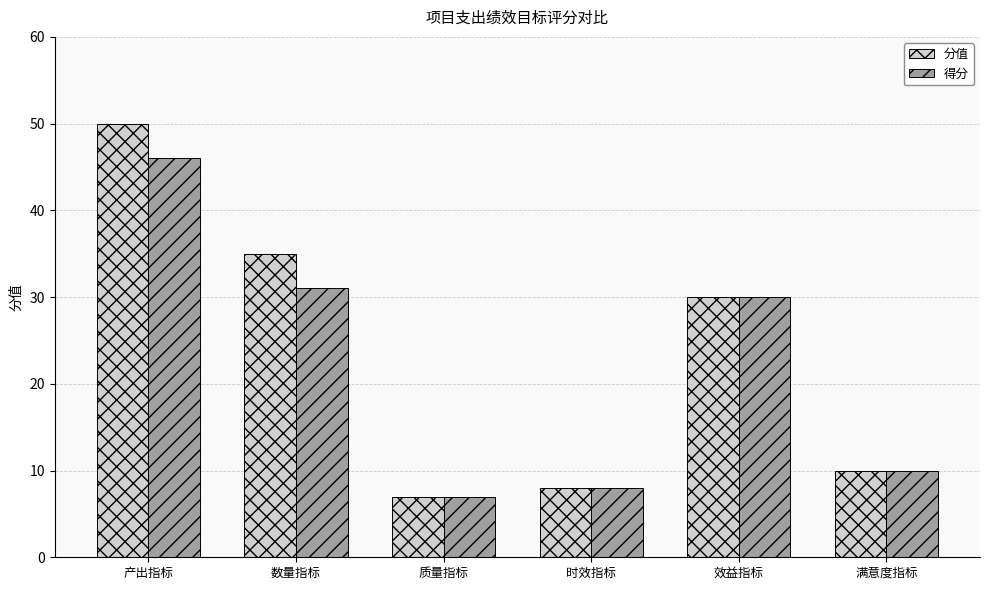

At 产出指标, list the series in order from smallest to largest.

得分, 分值